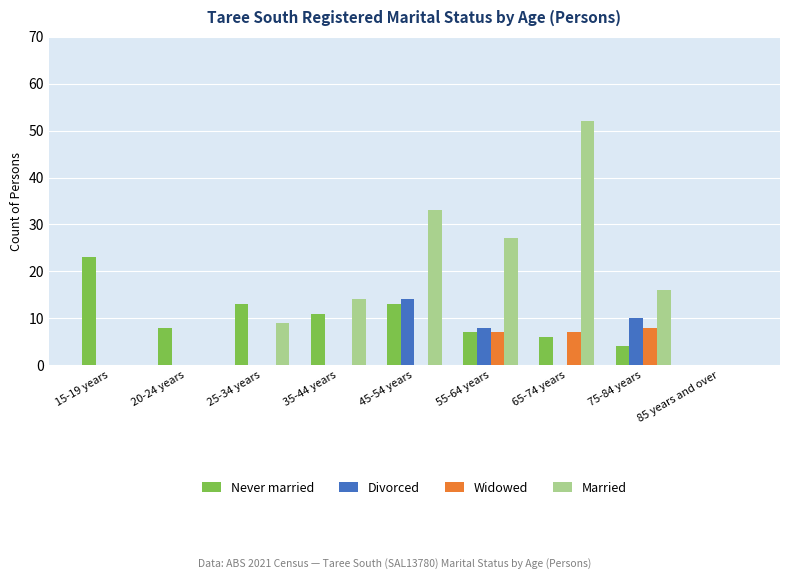

How many data points does each series have?

9